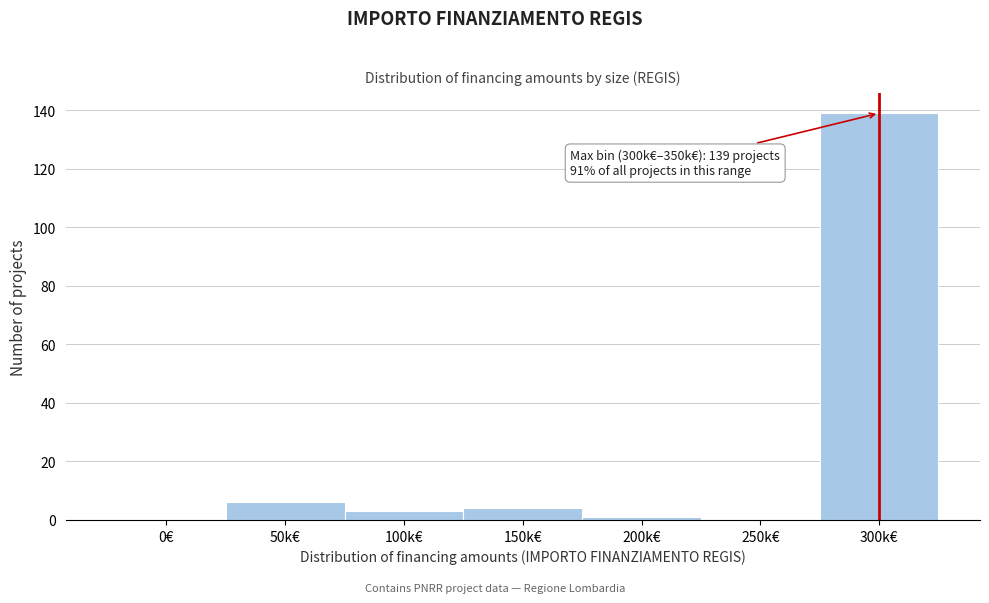

Reading left to right, list all the values displayed in this chart.

0€=0	50k€=6	100k€=3	150k€=4	200k€=1	250k€=0	300k€=139